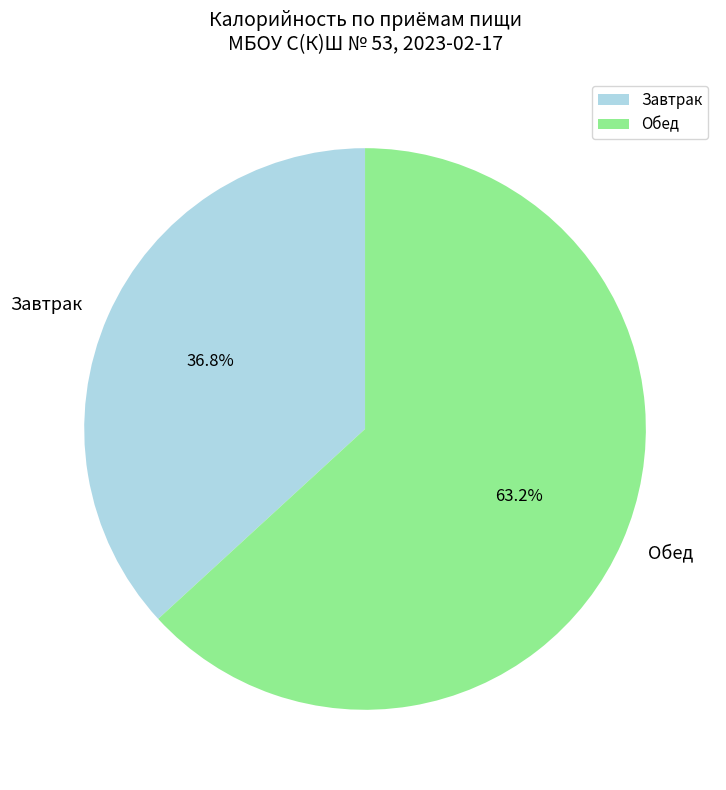

Count the number of slices in the pie.

2